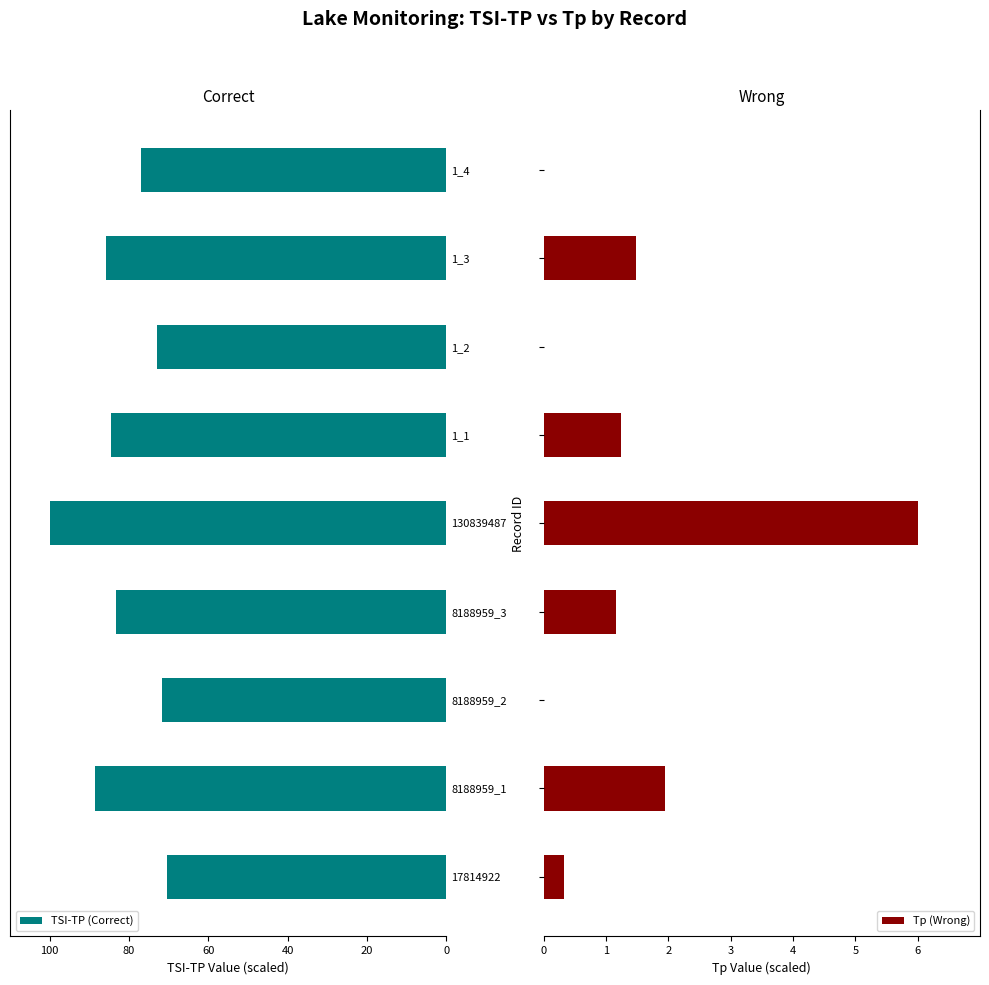

What is the difference between the maximum and minimum values in the TSI-TP (Correct) series?

29.5